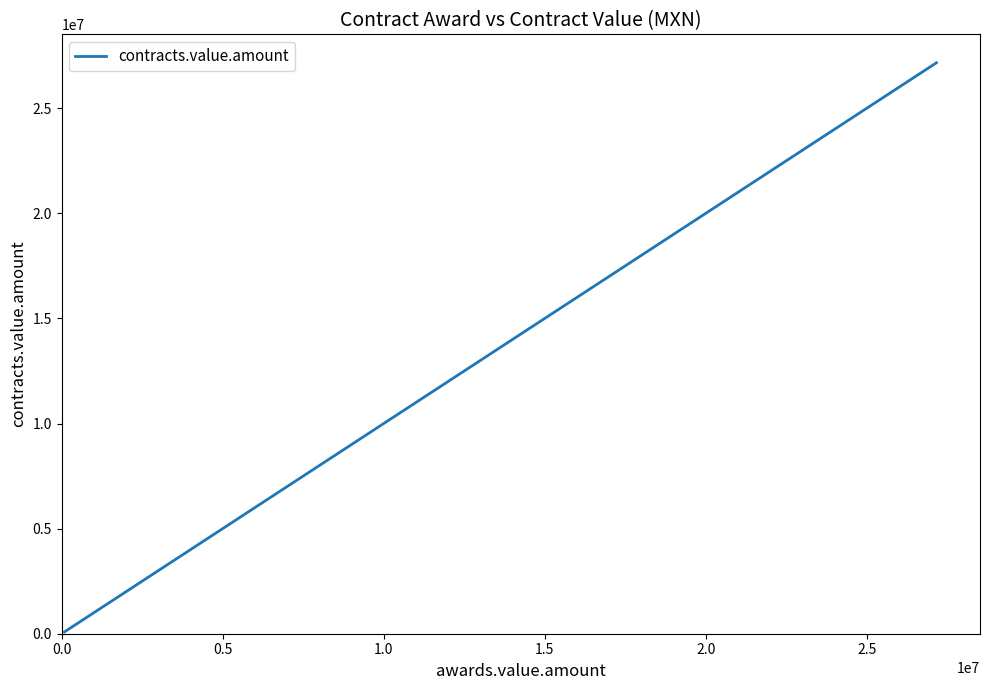

What is the greatest value displayed?

27160928.0